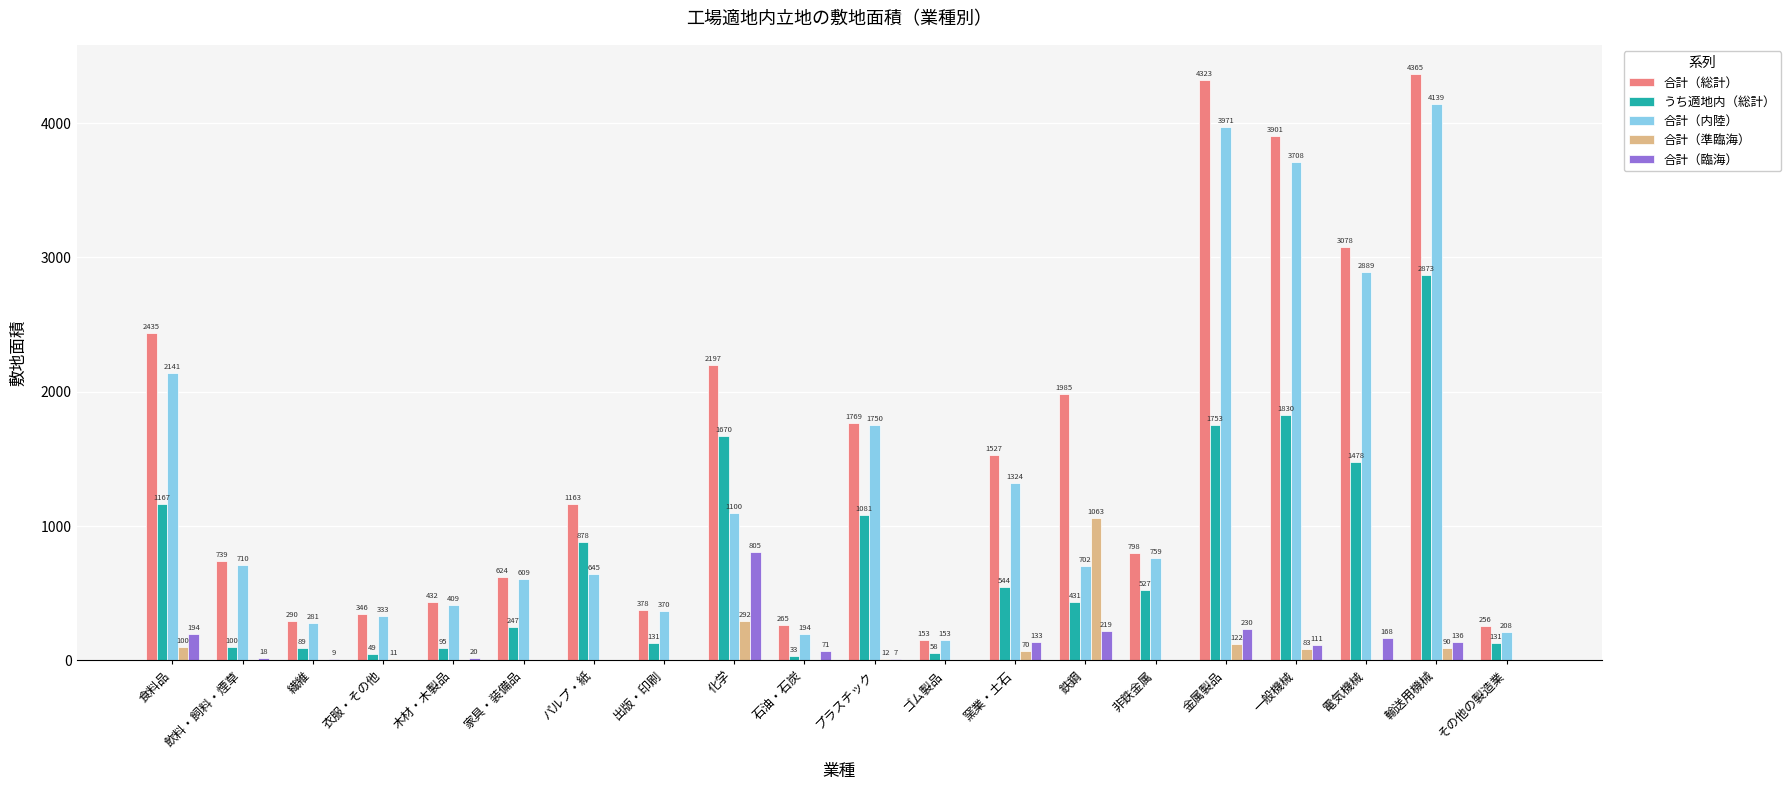

What is the approximate value of 合計（準臨海） at 輸送用機械, to the nearest 100?

100